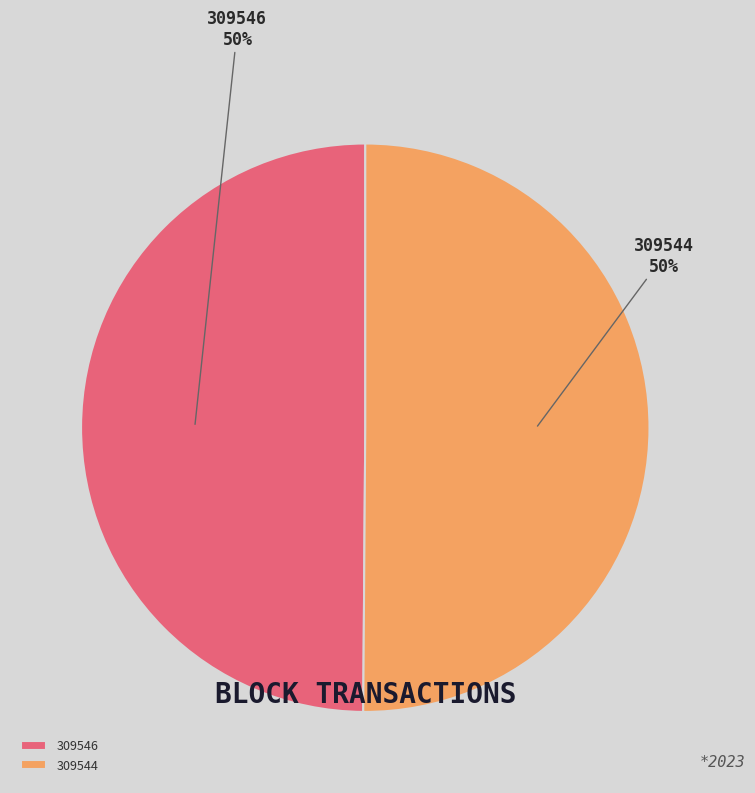

To the nearest percent, what percentage of the pie is 309546?

50%